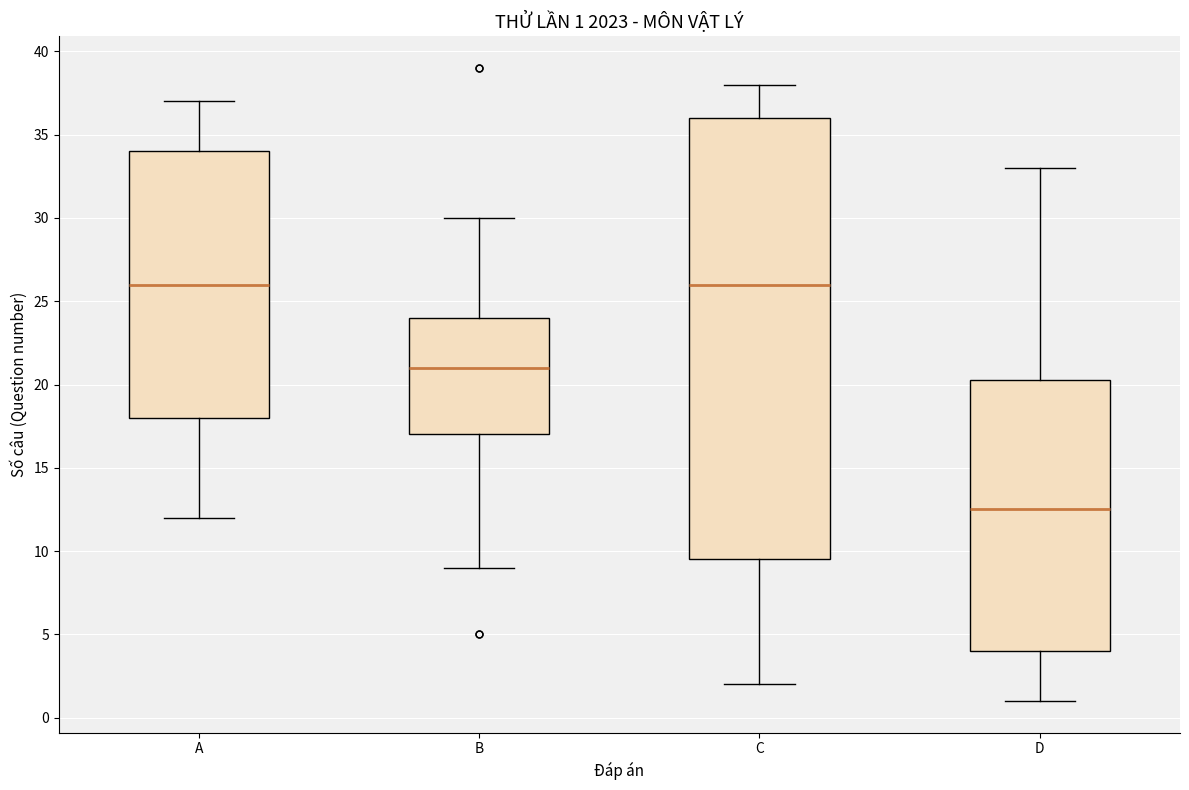

Comparing the boxes themselves (not the whiskers), which one is the tallest?

C